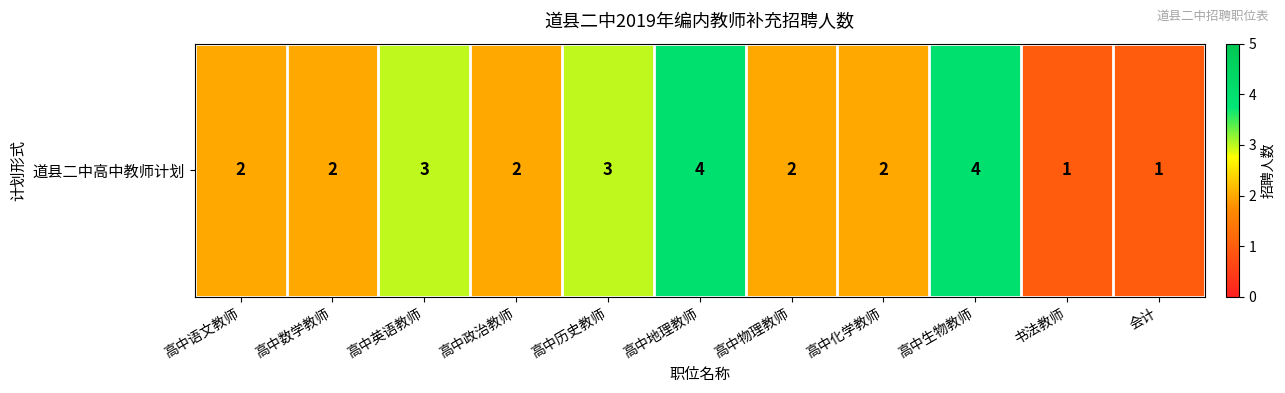

What is the sum of all values?

26